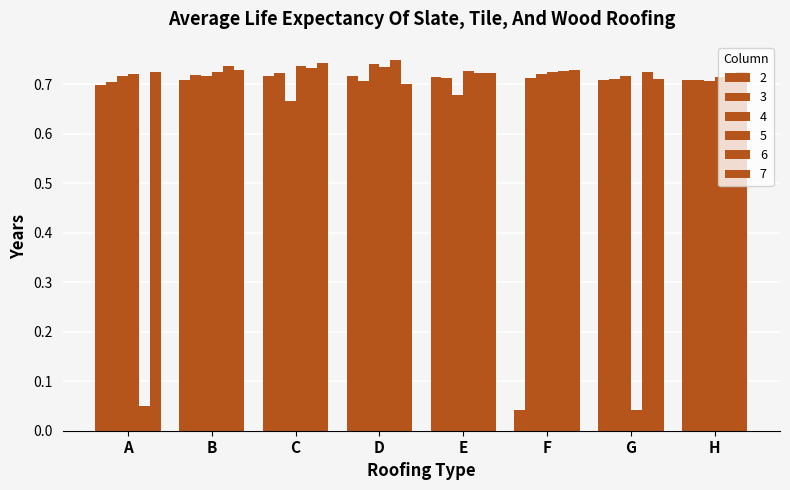

Does the chart contain stacked bars?

No